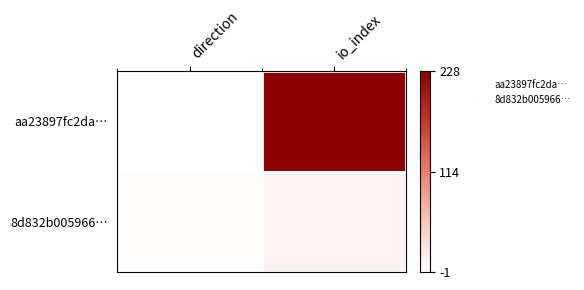

At which category does the chart reach its peak across all series?

io_index